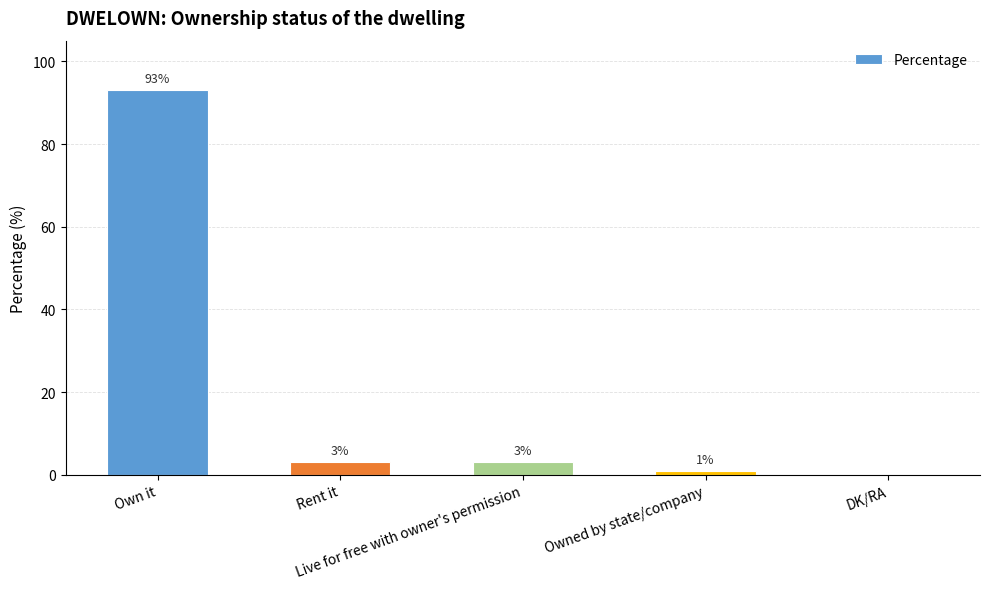

What is the maximum value shown in the chart?

93